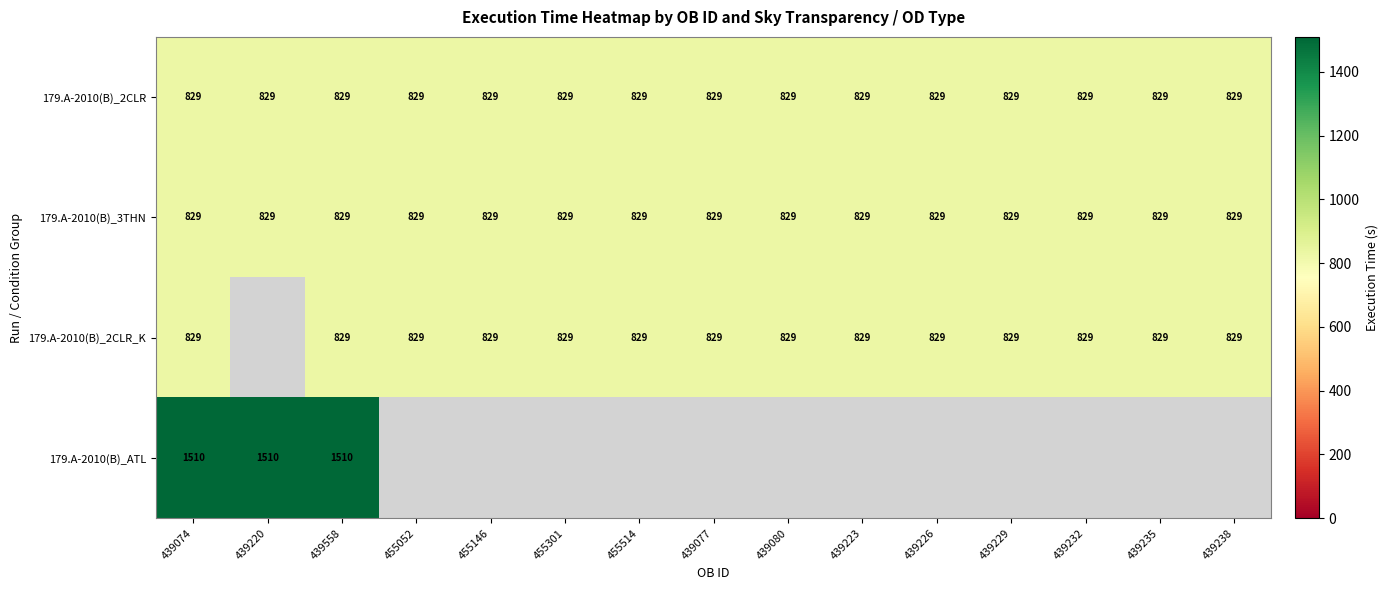

Which has a higher value, 439238 or 455301?

439238